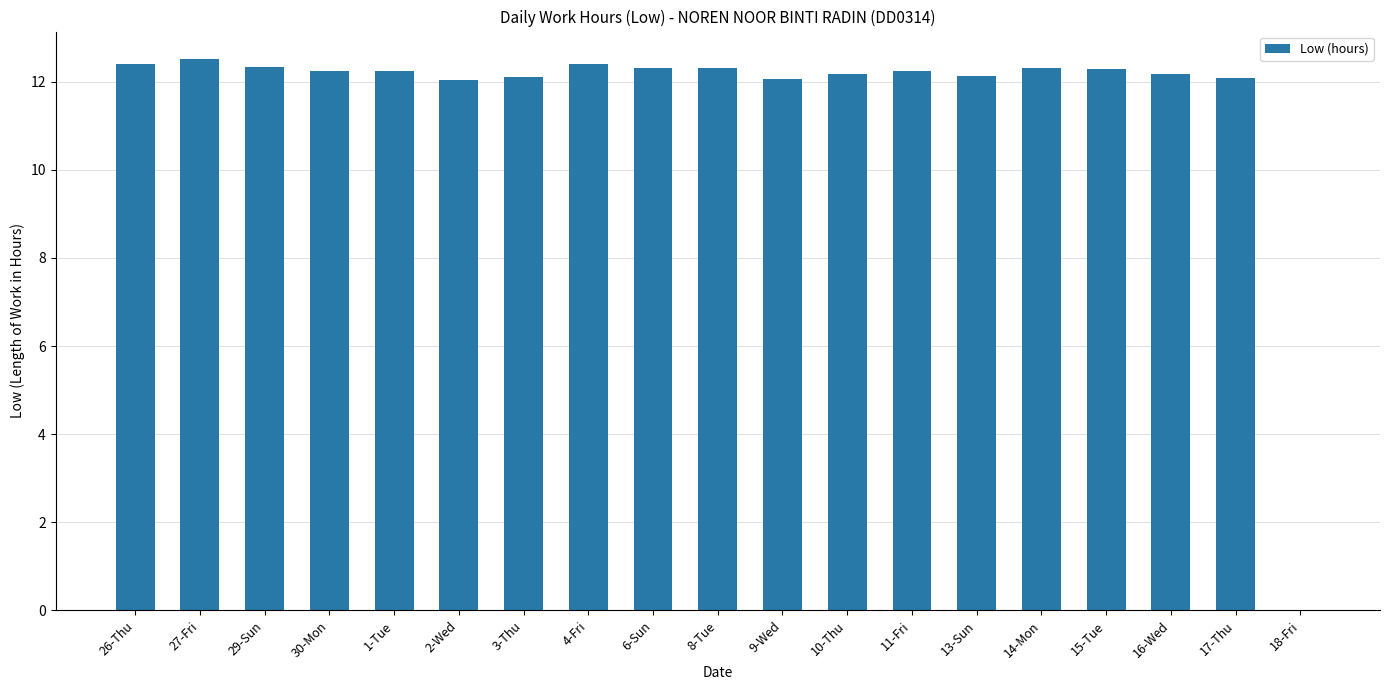

What is the approximate value at 2-Wed?

12.0